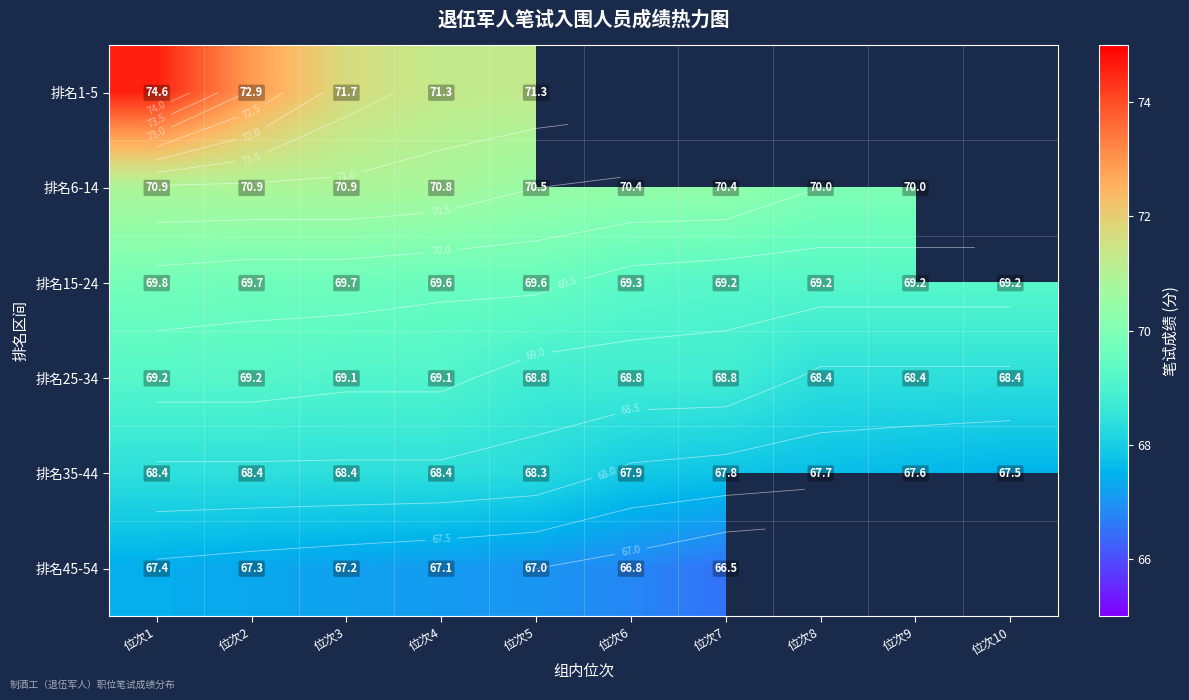

At which category does the chart reach its peak across all series?

位次1